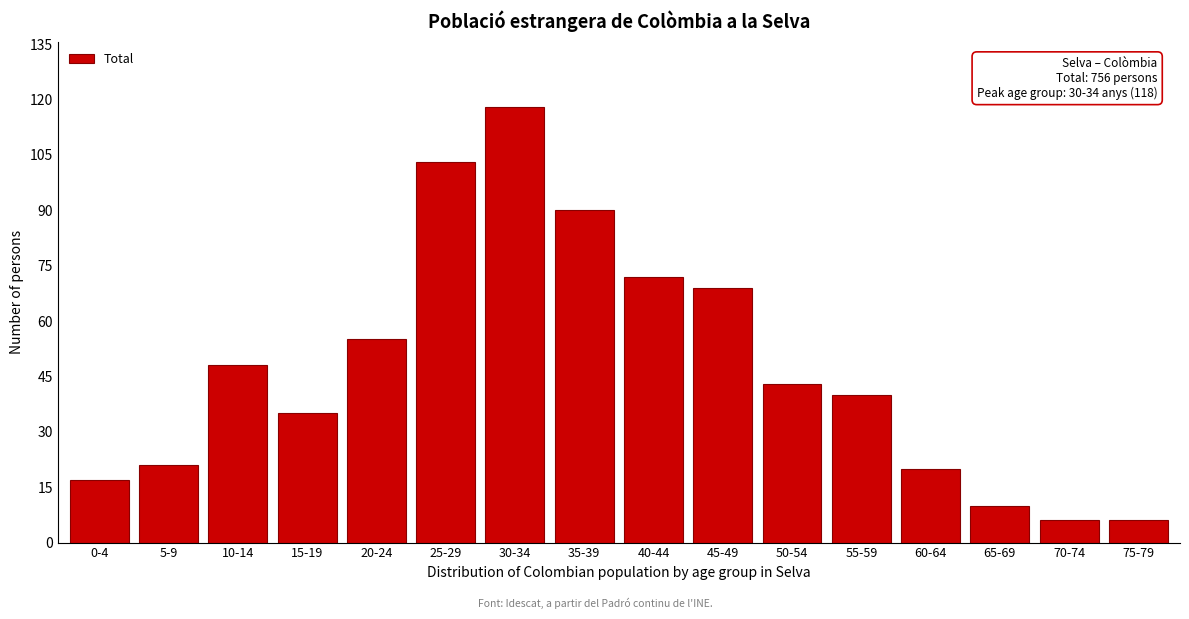

Reading left to right, transcribe all the data shown in this chart.

0-4=17	5-9=21	10-14=48	15-19=35	20-24=55	25-29=103	30-34=118	35-39=90	40-44=72	45-49=69	50-54=43	55-59=40	60-64=20	65-69=10	70-74=6	75-79=6